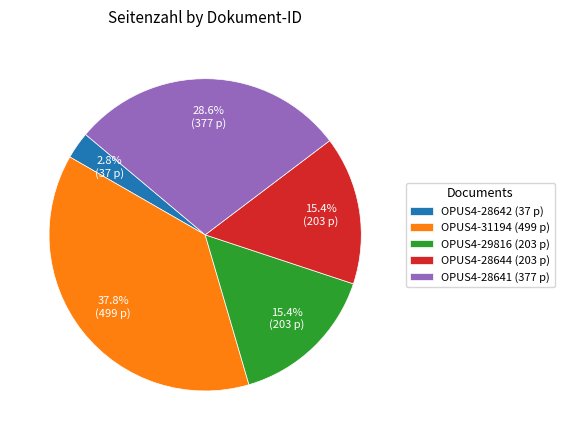

How many slices are in this pie chart?

5